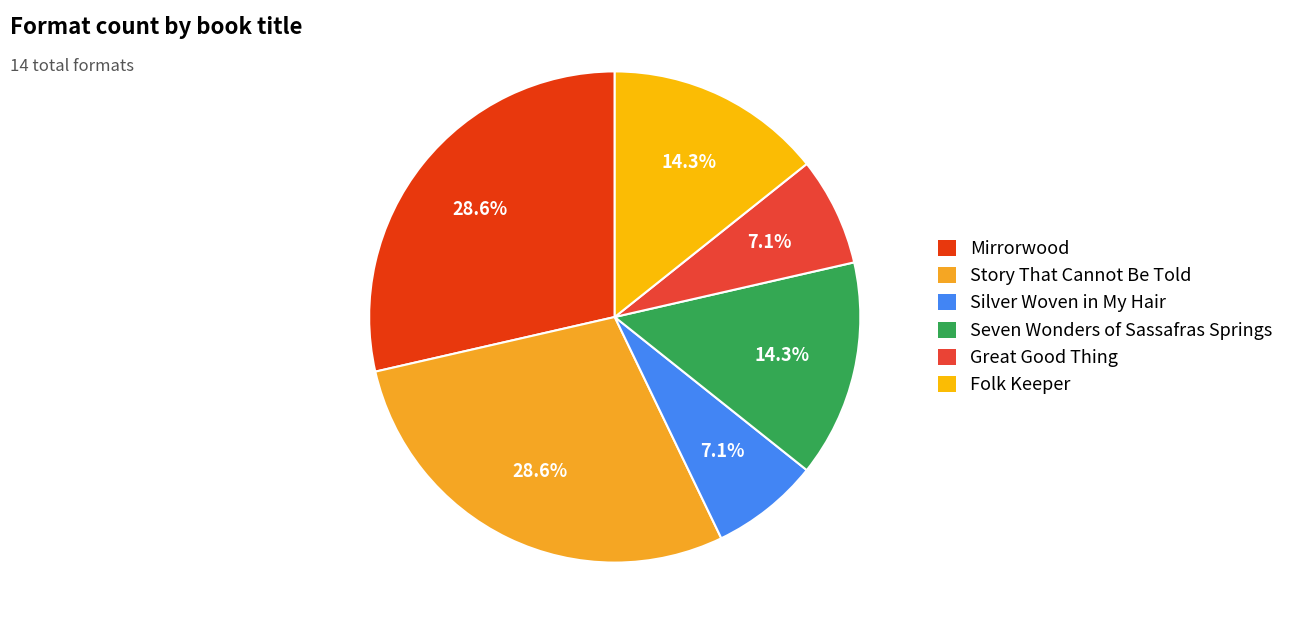

How many slices are in this pie chart?

6